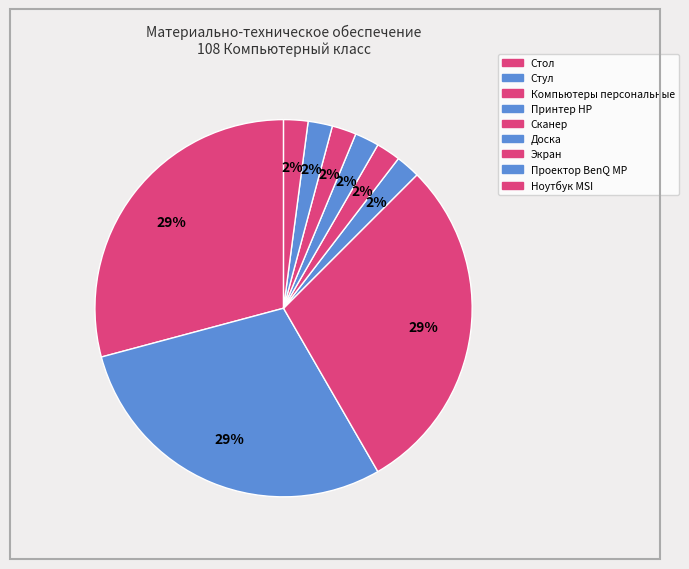

How many slices are in this pie chart?

9